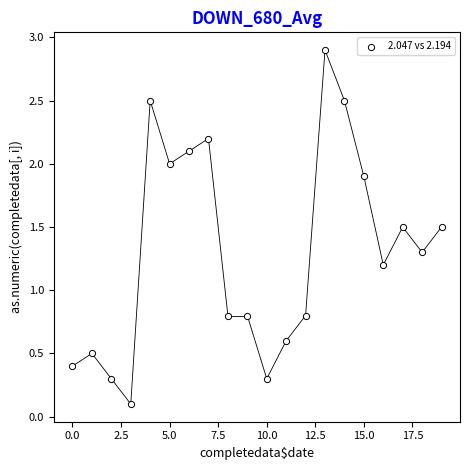

What is the range of Y values (max minus min)?

2.8